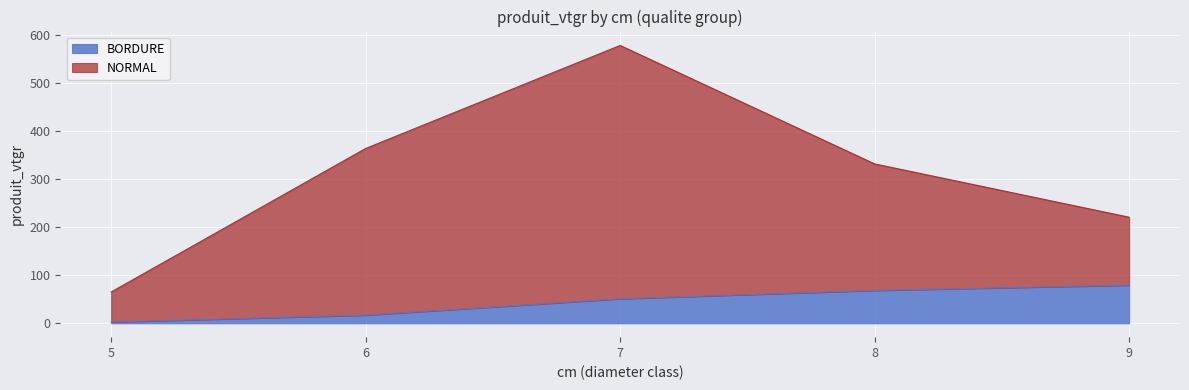

Does the chart display data point markers on the line(s)?

No